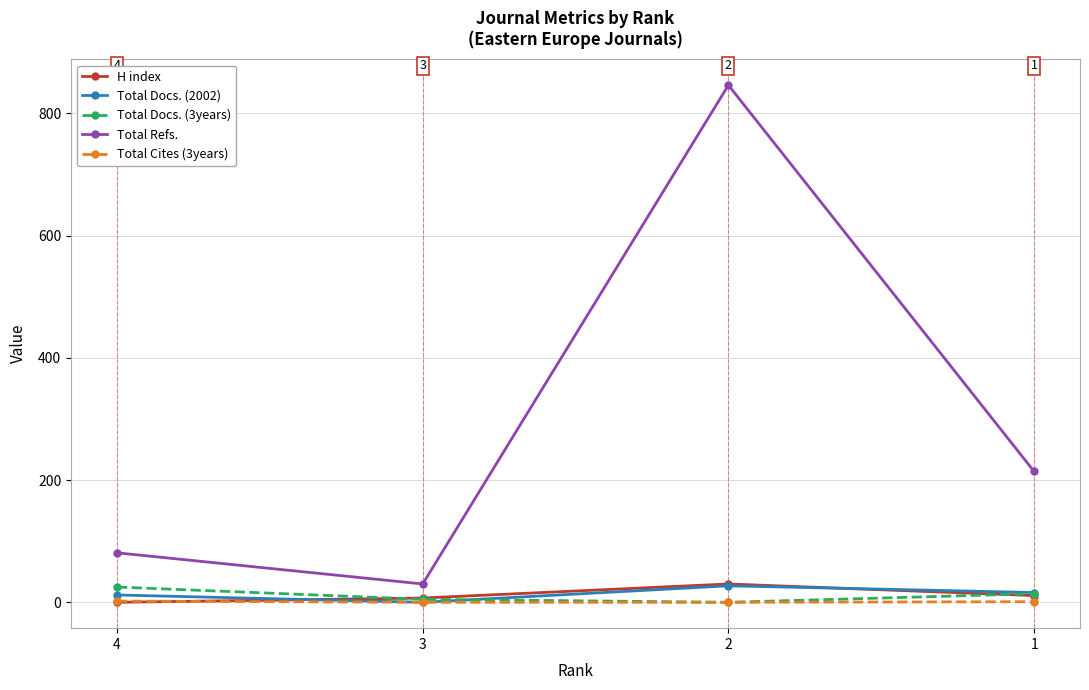

True or false: Total Refs. and Total Cites (3years) cross at least once.

False